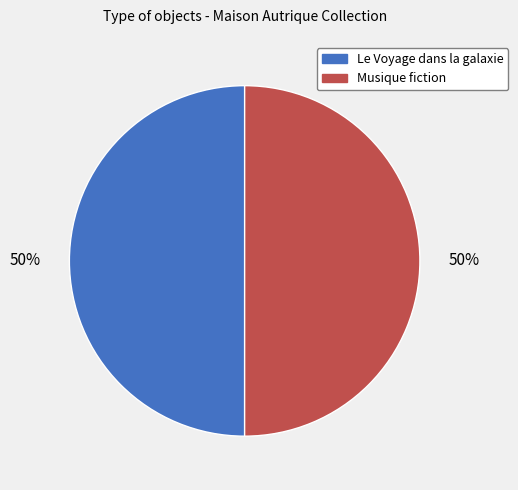

Is it true that Musique fiction is 50% of the pie?

True